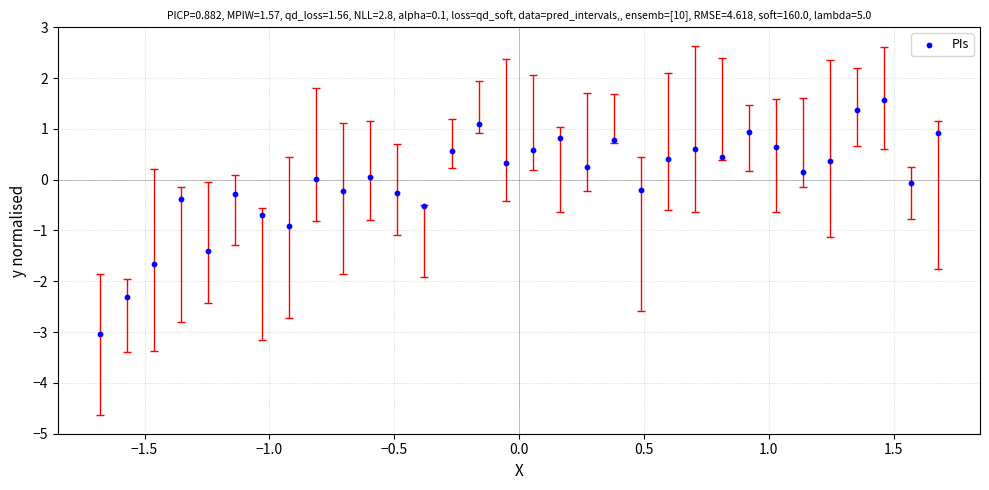

What is the range of Y values (max minus min)?

4.6